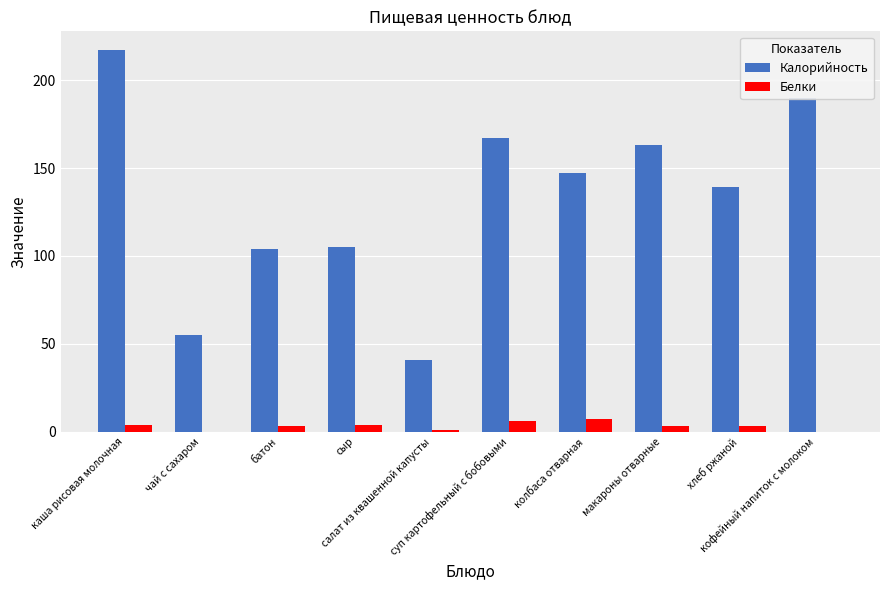

What are all the series names shown in the legend?

Калорийность, Белки